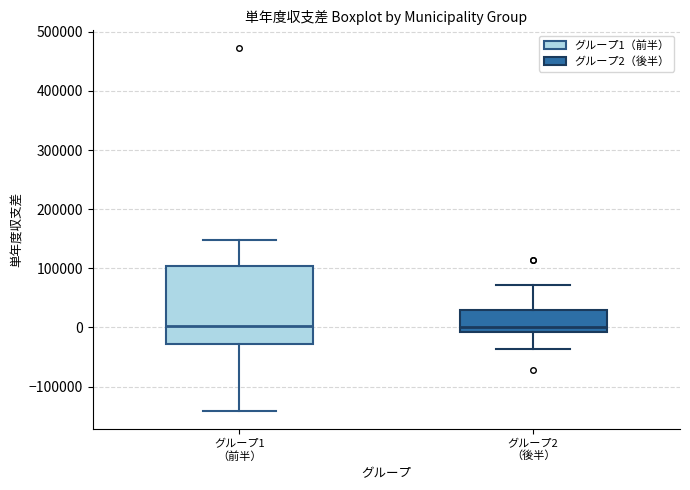

Reading left to right, transcribe this box plot: for each box, give where its median line is, the range the box spans, and where its two whiskers end, as read against the y-axis. The values are not printed on the chart, so give them approximately, as read against the axis.

グループ1 （前半）: median 0, box -30000 to 100000, whiskers -140000 to 150000
グループ2 （後半）: median 0, box -10000 to 30000, whiskers -40000 to 70000